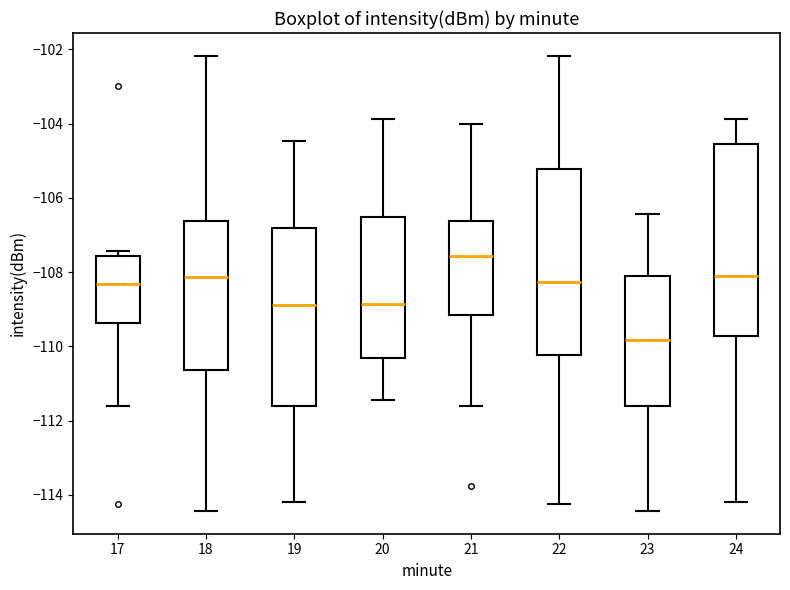

Which box has the lowest median line?

23